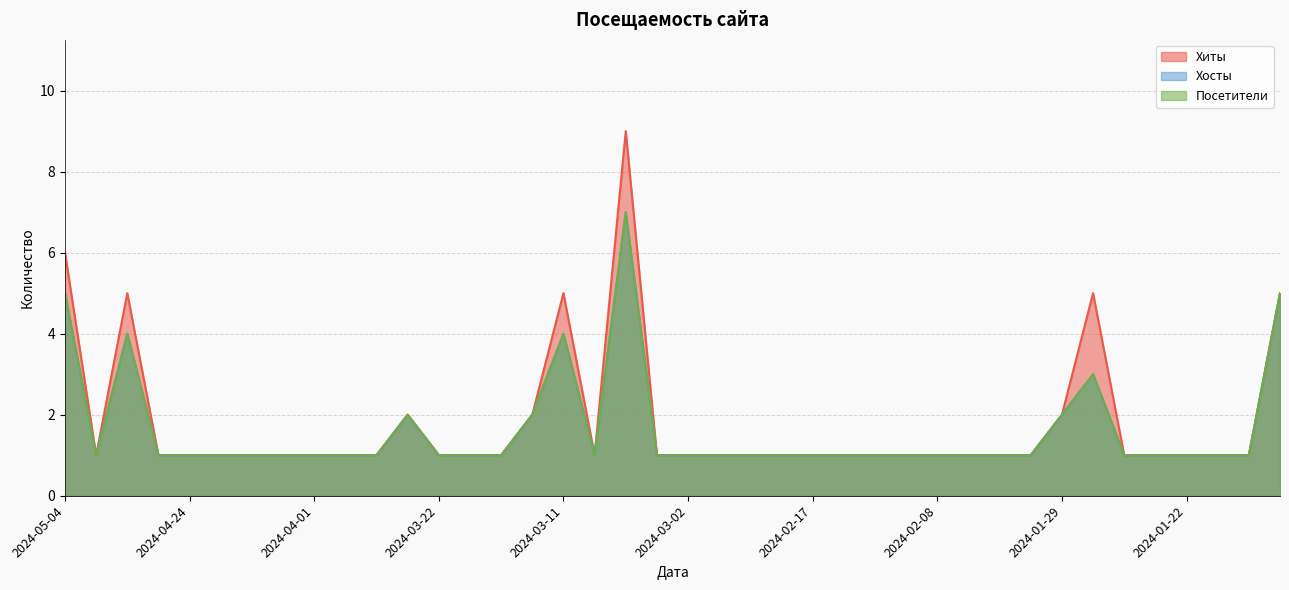

Rank the categories by Хосты value from lowest to highest.

2024-05-03, 2024-04-25, 2024-04-24, 2024-04-23, 2024-04-18, 2024-04-03, 2024-04-01, 2024-03-31, 2024-03-29, 2024-03-22, 2024-03-20, 2024-03-19, 2024-03-10, 2024-03-06, 2024-03-02, 2024-02-25, 2024-02-19, 2024-02-18, 2024-02-17, 2024-02-13, 2024-02-12, 2024-02-09, 2024-02-08, 2024-02-05, 2024-02-02, 2024-01-31, 2024-01-24, 2024-01-23, 2024-01-22, 2024-01-19, 2024-01-16, 2024-03-26, 2024-03-15, 2024-01-29, 2024-01-27, 2024-04-29, 2024-03-11, 2024-05-04, 2024-01-15, 2024-03-07